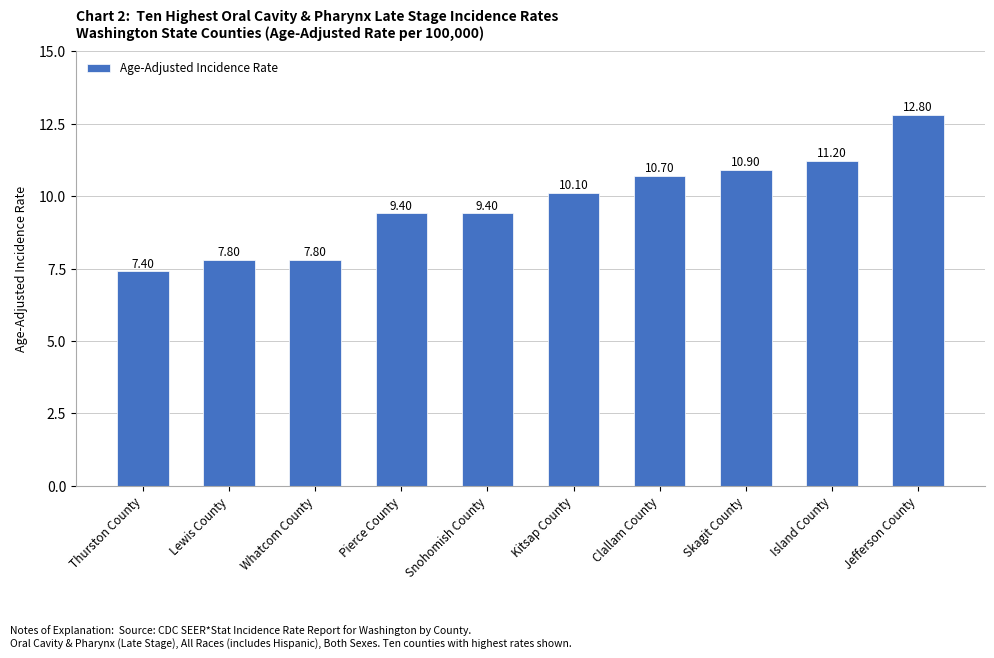

The value at Kitsap County is 3.7. True or false?

False